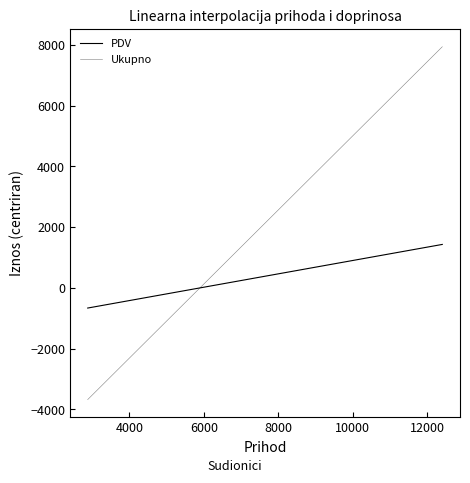

How many values in the Ukupno series are below -942?

20